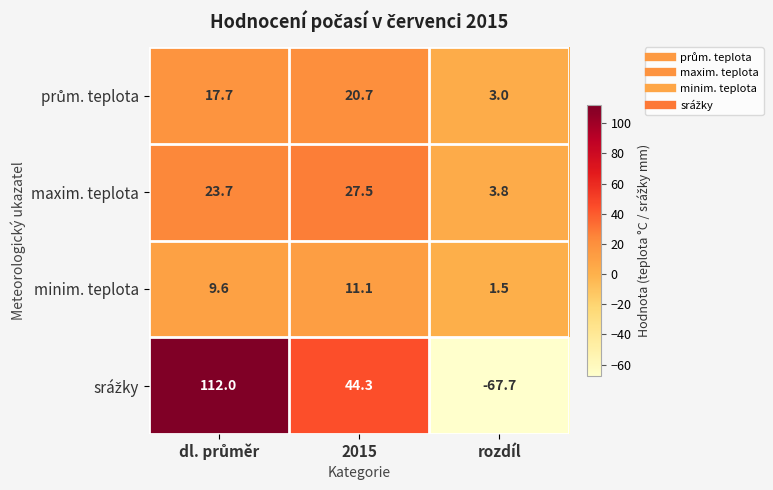

Is it true that maxim. teplota equals 3.8 at rozdíl?

True